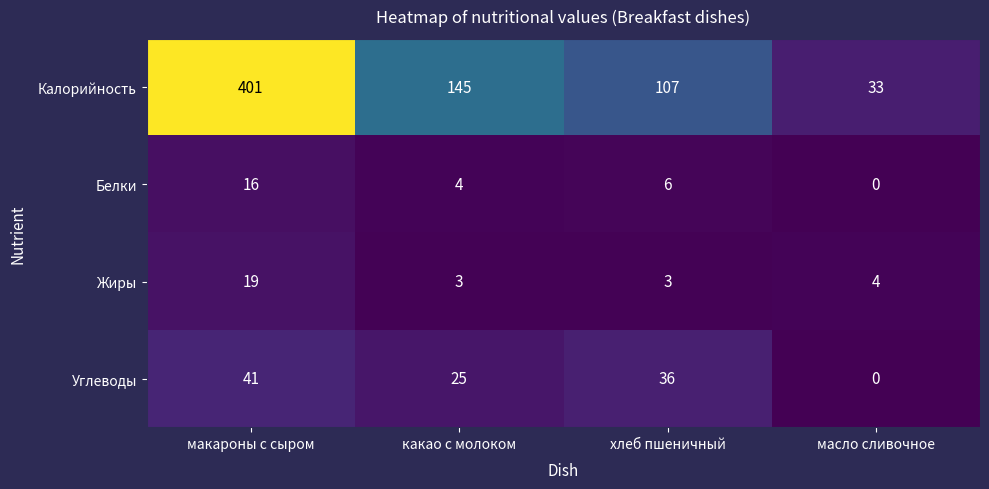

Reading left to right, transcribe all the data shown in this chart.

Калорийность: 401	145	107	33
Белки: 16	4	6	0
Жиры: 19	3	3	4
Углеводы: 41	25	36	0